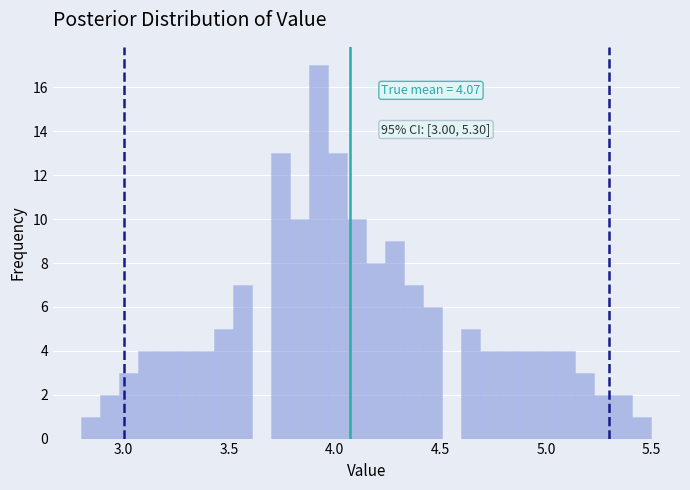

Around what value on the x-axis is the tallest bar? Give the approximate position of its centre, as read against the axis.

3.95